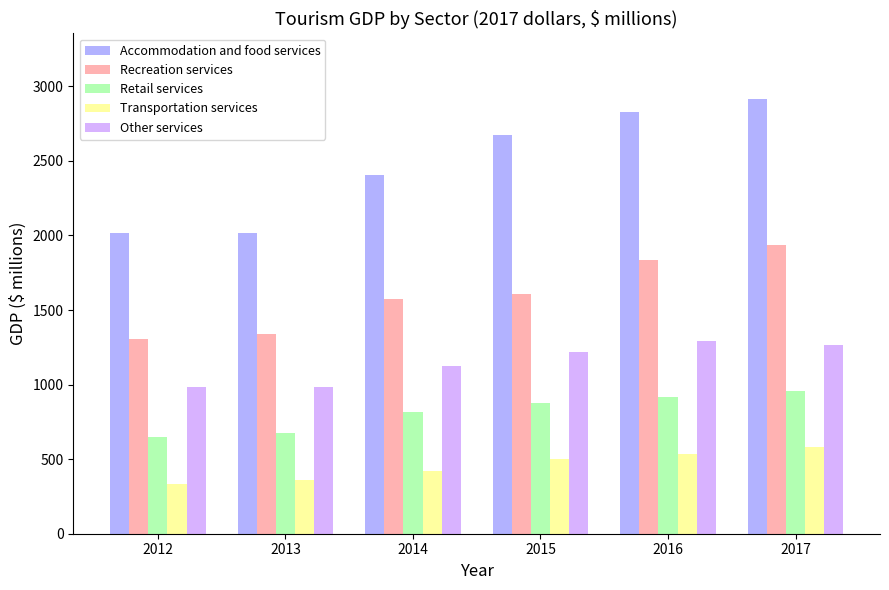

Which series has the largest total across all categories?

Accommodation and food services